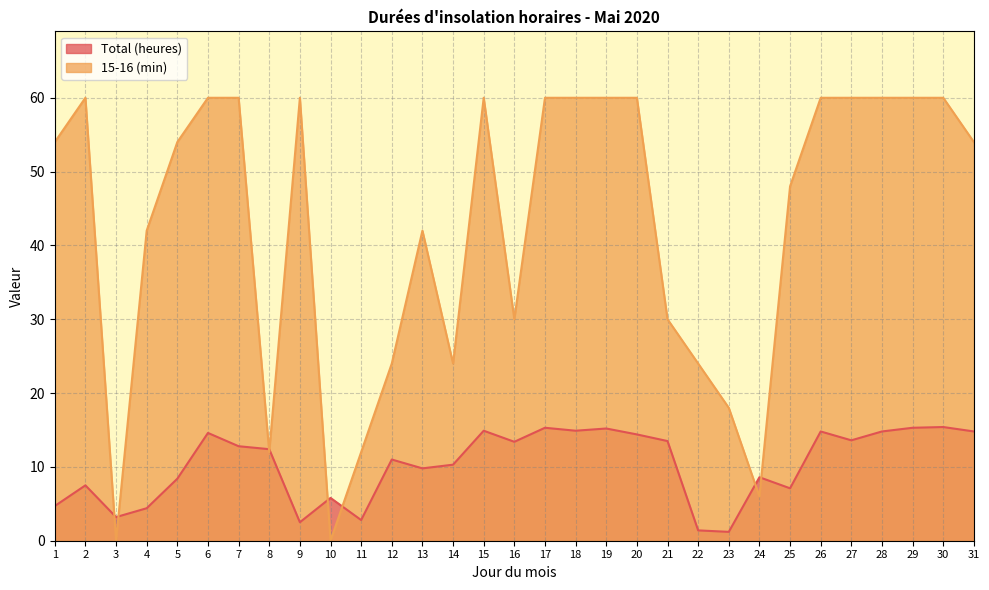

What is the value of the 15-16 (min) point at the 16th from the left?

30.0